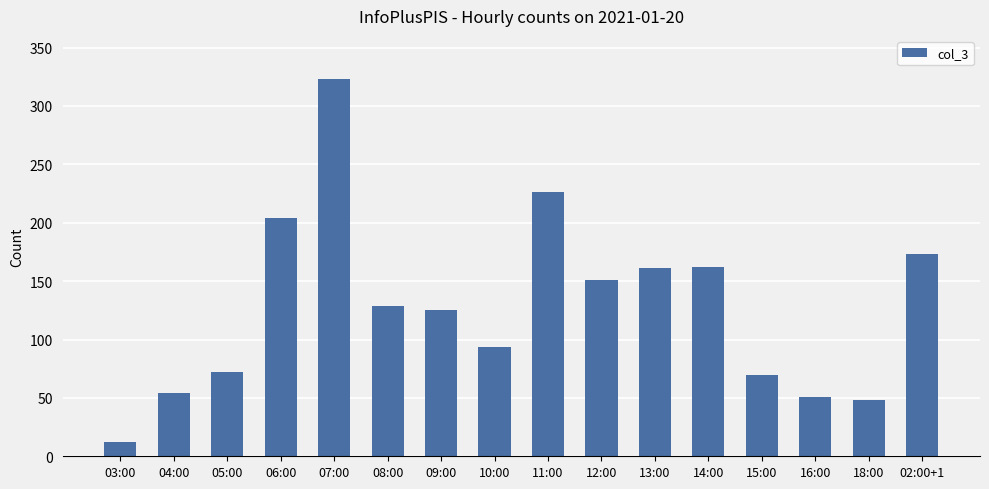

The chart shows a value of 47 at 08:00. True or false?

False